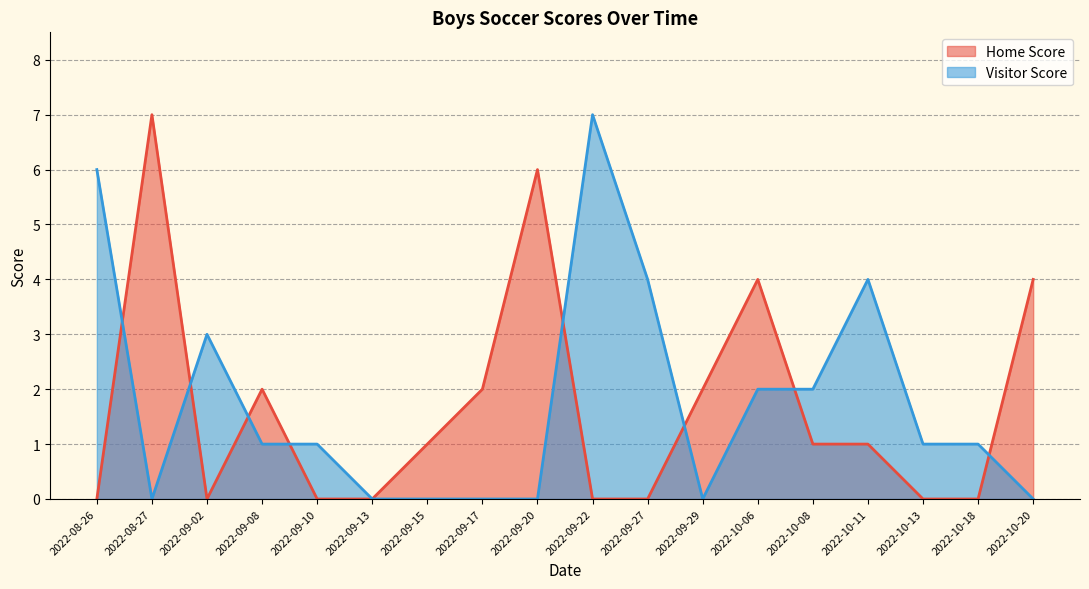

Rank the series by their average value, from highest to lowest.

Visitor Score, Home Score